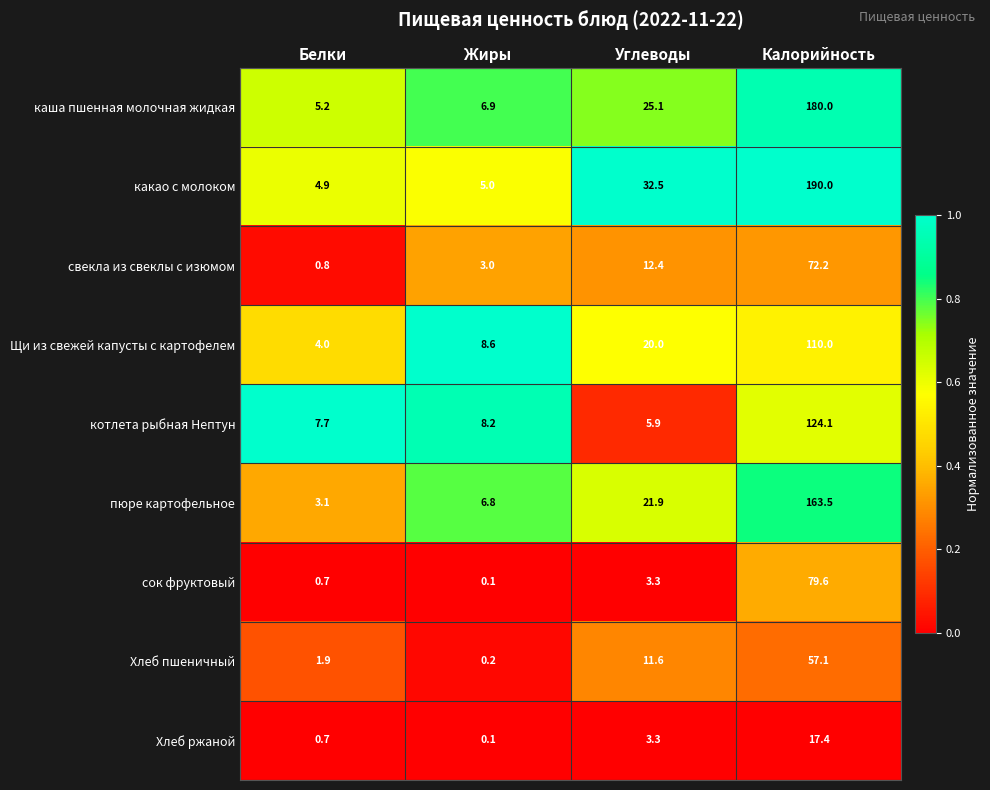

At Калорийность, list the series in order from largest to smallest.

какао с молоком, каша пшенная молочная жидкая, пюре картофельное, котлета рыбная Нептун, Щи из свежей капусты с картофелем, сок фруктовый, свекла из свеклы с изюмом, Хлеб пшеничный, Хлеб ржаной